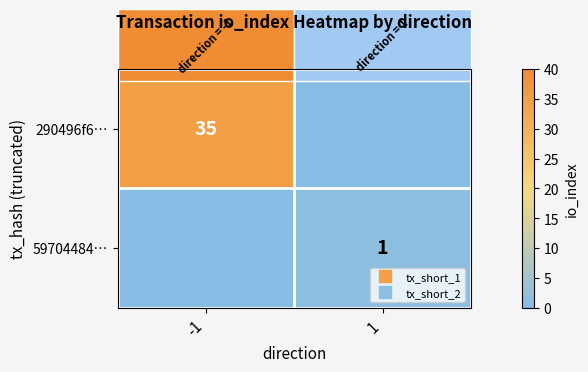

The 59704484… series shows 0 at 1. True or false?

False